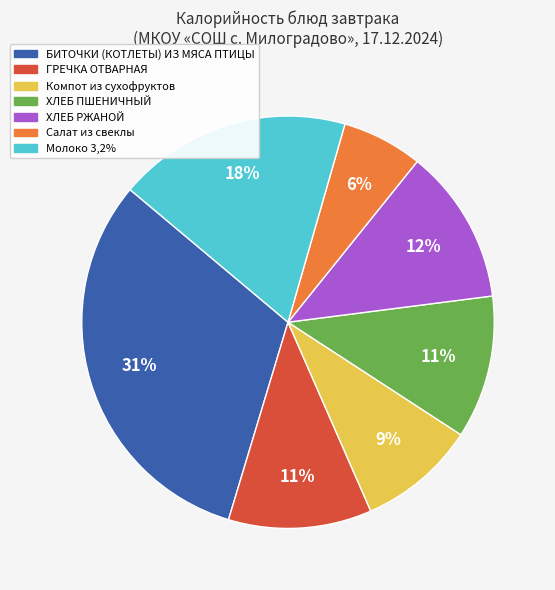

Is there any slice that represents more than half of the pie?

No